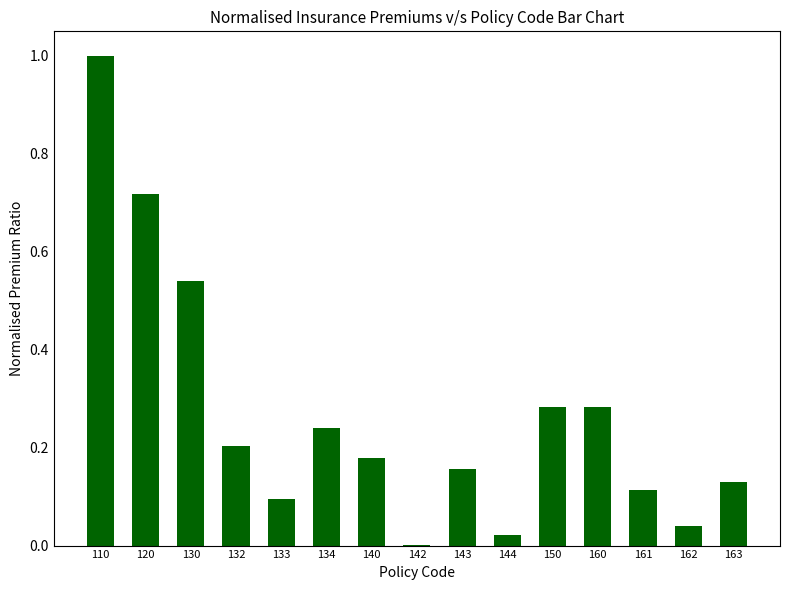

Which has a higher value, 161 or 142?

161